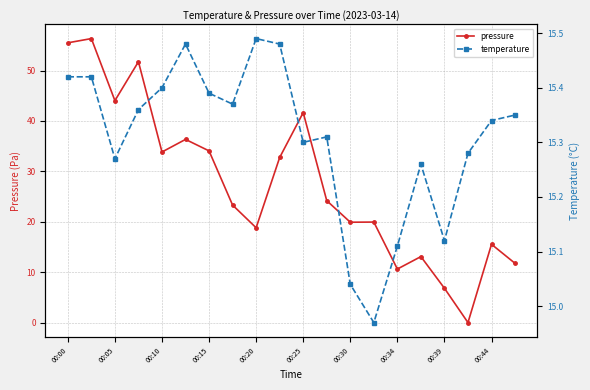

At how many categories does at least one series exceed 39?

5